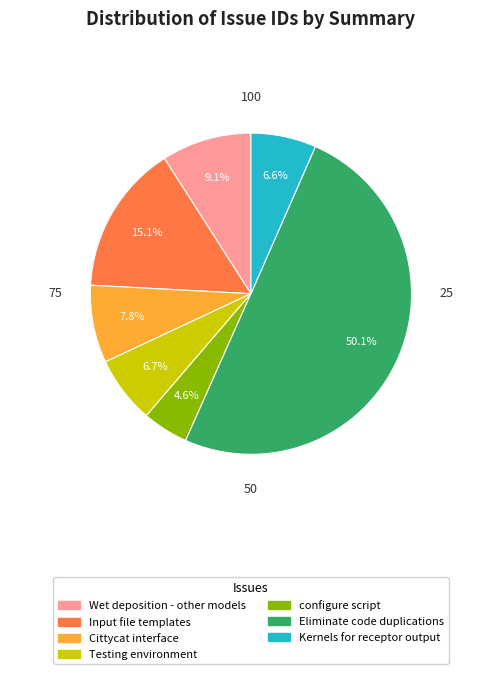

Which slice is the largest?

Eliminate code duplications